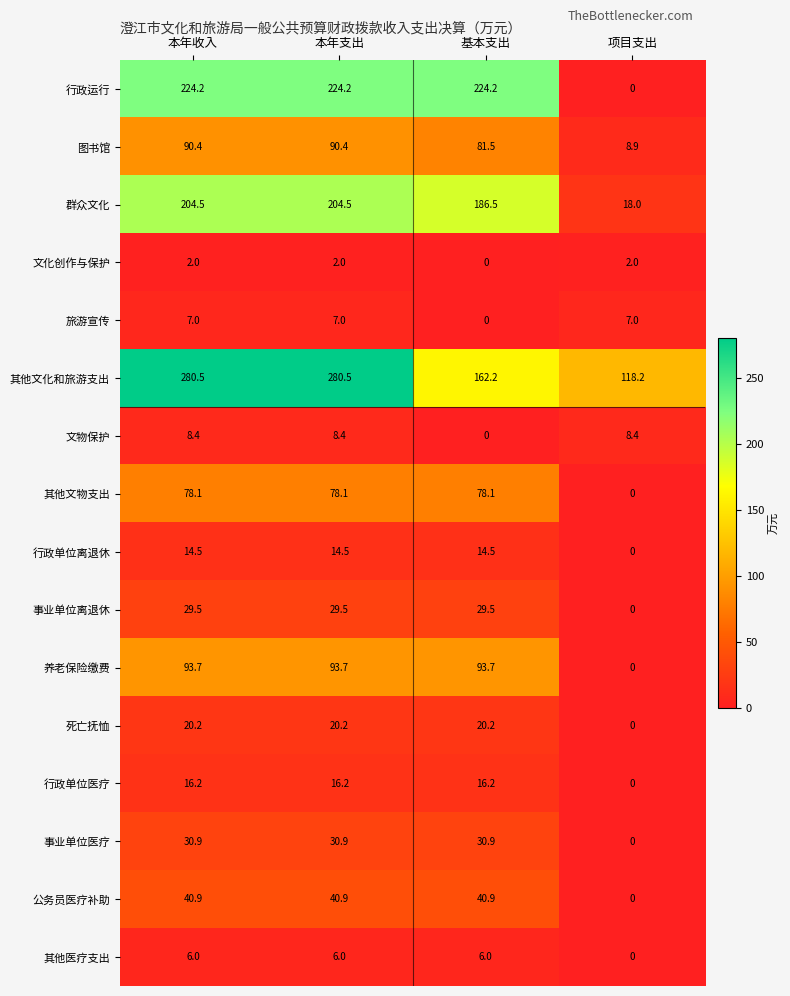

The 养老保险缴费 series shows -41.8 at 项目支出. True or false?

False